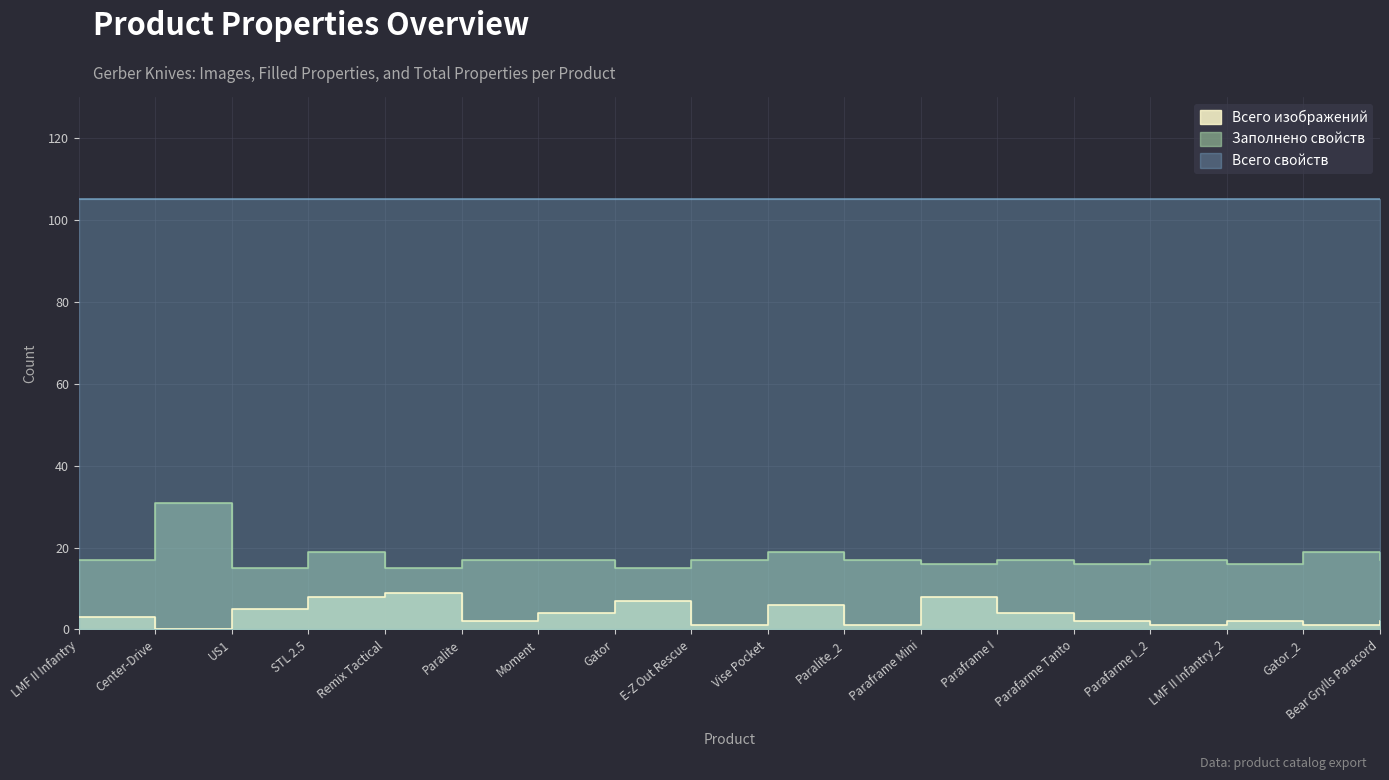

Where is the first local minimum for Заполнено свойств?

US1